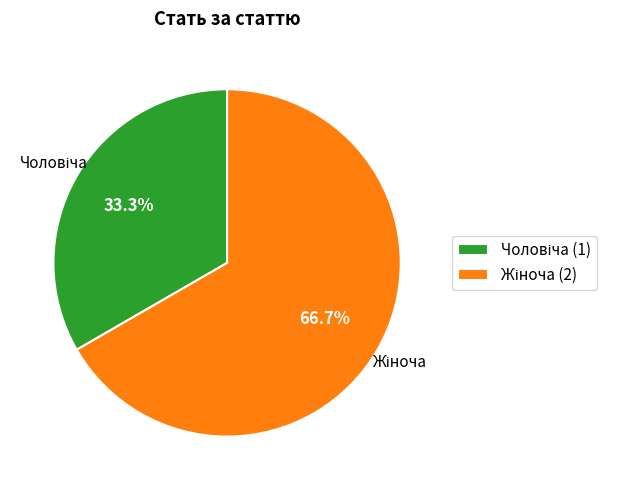

Is there any slice that represents more than half of the pie?

Yes